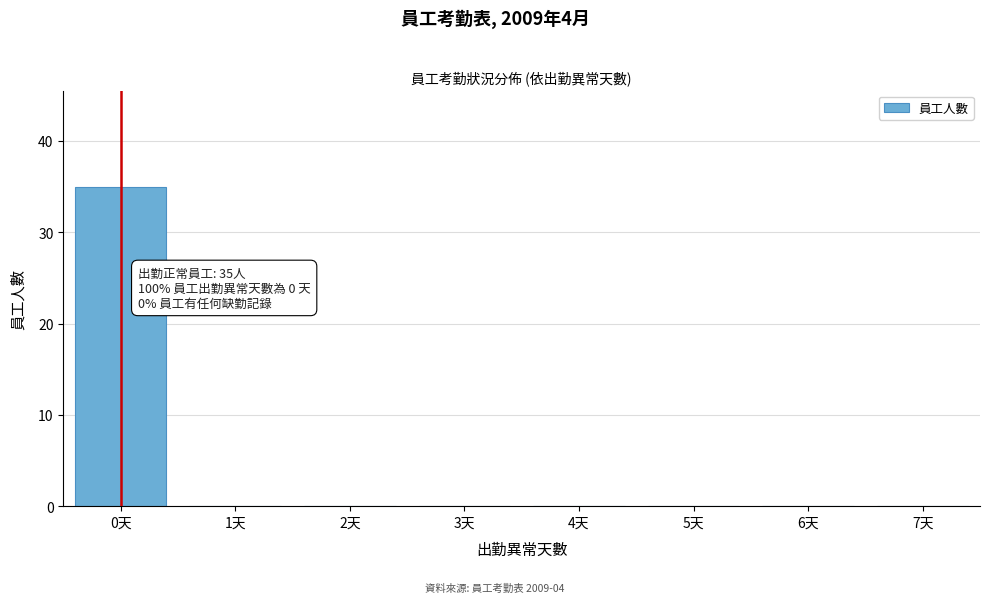

Reading right to left, what are all the values shown in this chart?

7天=0	6天=0	5天=0	4天=0	3天=0	2天=0	1天=0	0天=35